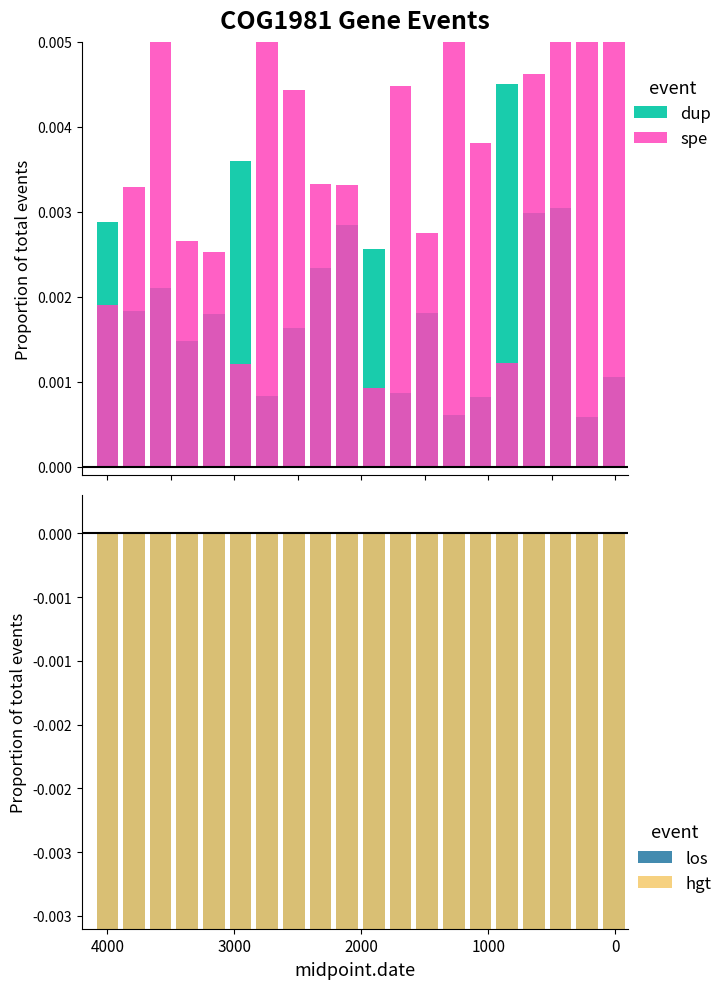

Reading left to right, what are all the values shown in this chart?

dup: 0.0	0.0	0.0	0.0	0.0	0.0	0.0	0.0	0.0	0.0	0.0	0.0	0.0	0.0	0.0	0.0	0.0	0.0	0.0	0.0
spe: 0.0	0.0	0.0	0.0	0.0	0.0	0.0	0.0	0.0	0.0	0.0	0.0	0.0	0.0	0.0	0.0	0.0	0.0	0.0	0.0
los: -0.1	-0.0	-0.0	-0.0	-0.0	-0.0	-0.1	-0.0	-0.0	-0.0	-0.0	-0.0	-0.0	-0.1	-0.0	-0.0	-0.0	-0.1	-0.1	-0.0
hgt: -0.0	-0.0	-0.0	-0.0	-0.0	-0.0	-0.0	-0.0	-0.0	-0.0	-0.0	-0.0	-0.0	-0.0	-0.0	-0.0	-0.0	-0.1	-0.0	-0.0